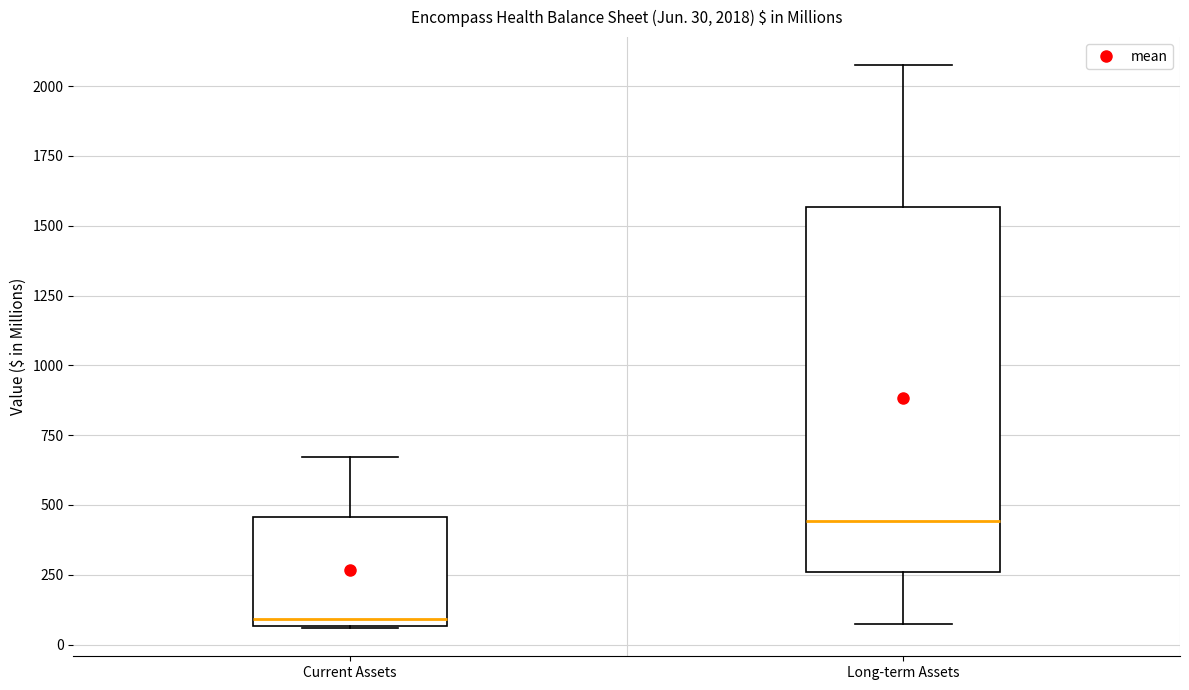

Which box is the tallest, from its lower edge to its upper edge?

Long-term Assets